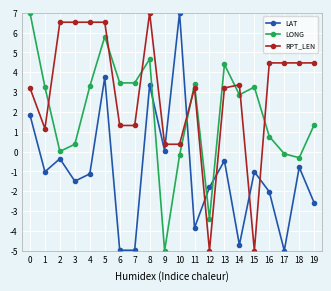

What is the value of the RPT_LEN point at the 15th from the left?

3.4